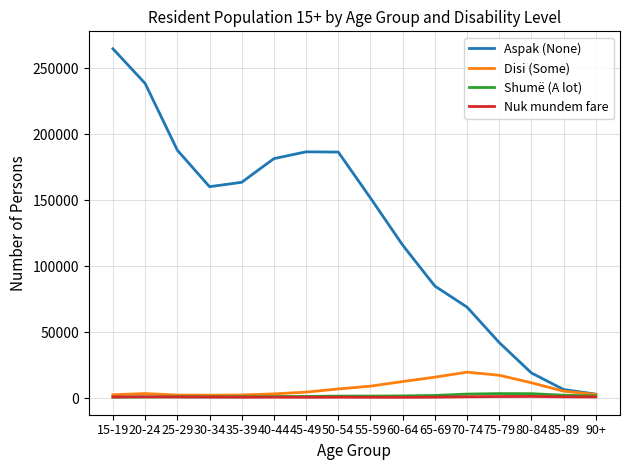

What is the maximum value shown in the chart?

264766